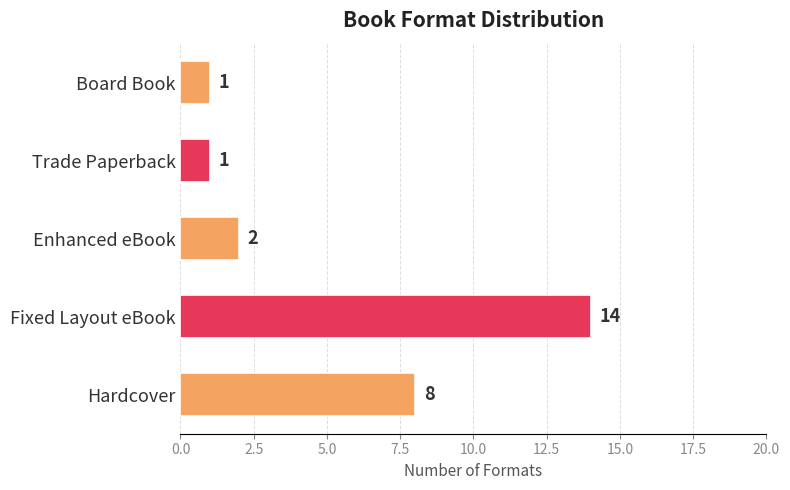

What is the average value?

5